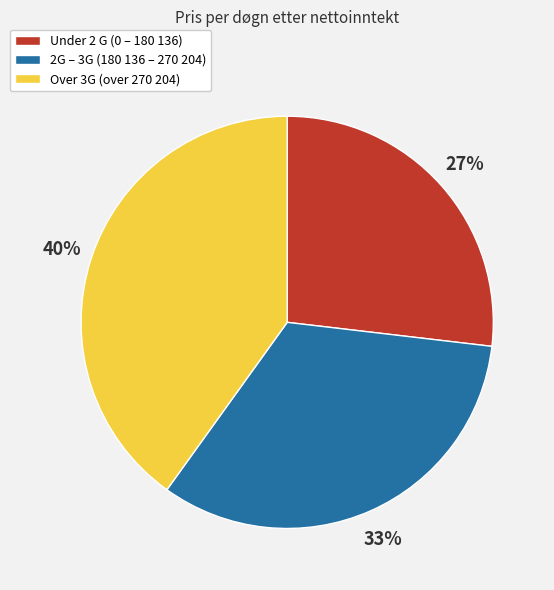

To the nearest percent, what is the combined percentage of Under 2 G (0 – 180 136) and 2G – 3G (180 136 – 270 204)?

60%